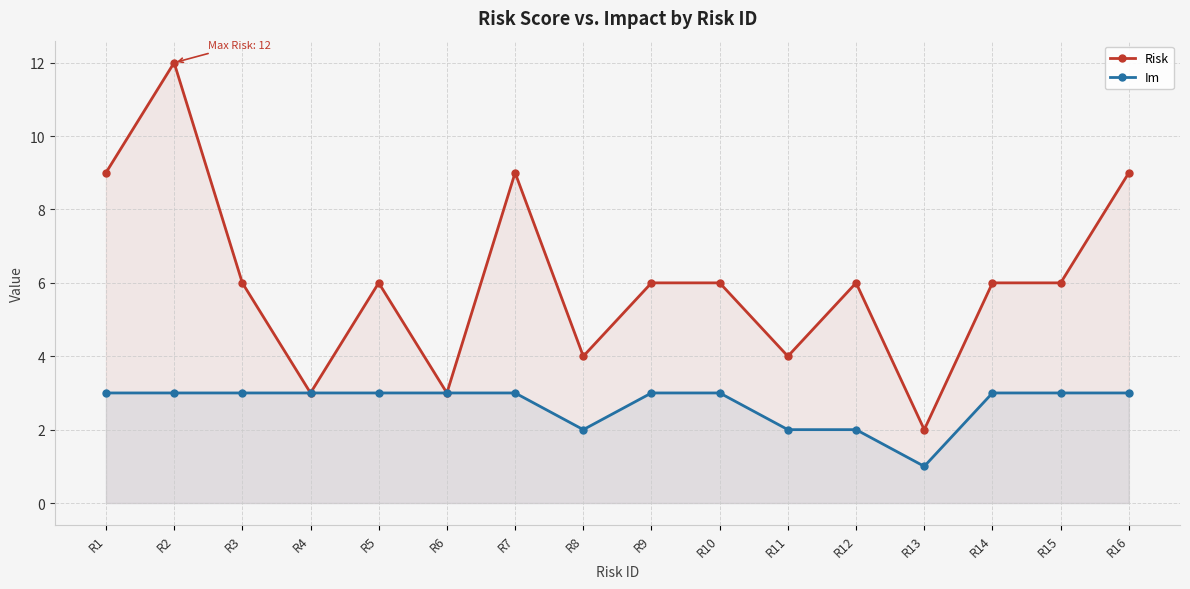

In Risk, how many points are lower than both neighbors (excluding endpoints)?

5